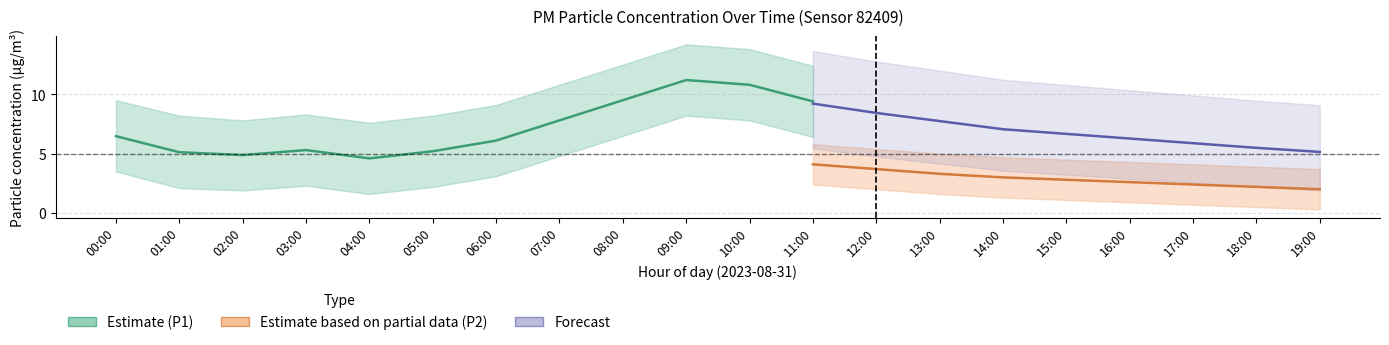

Does the chart have visible grid lines?

Yes